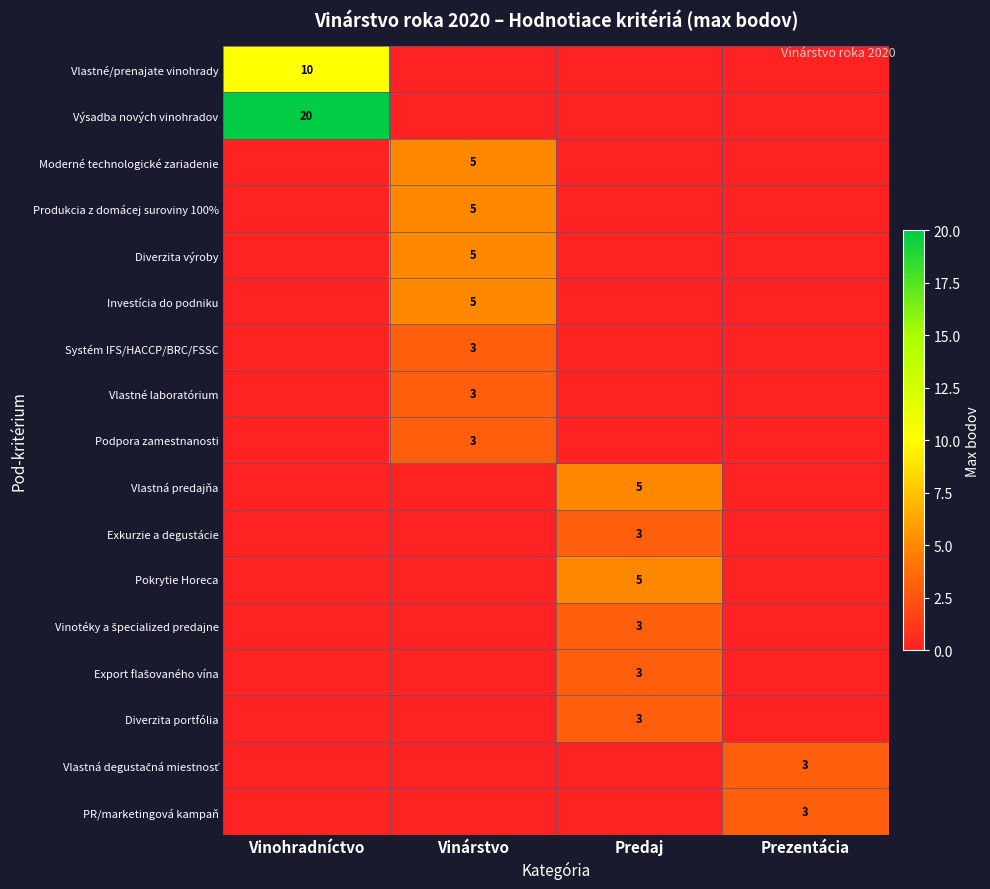

At how many categories does at least one series exceed 6?

1